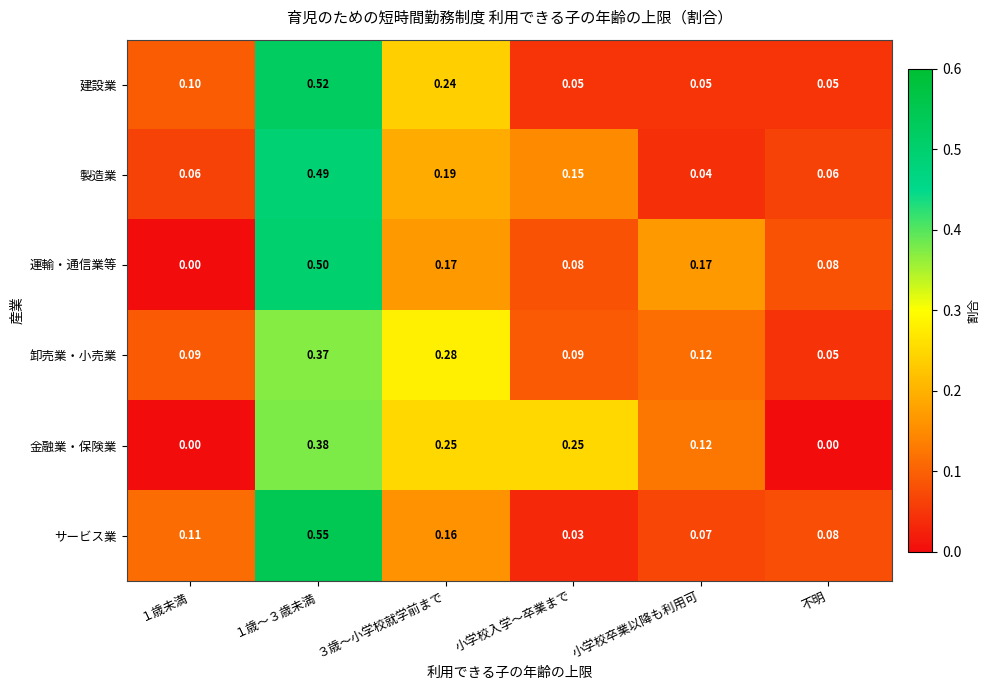

Between ３歳～小学校就学前まで and 不明, which series saw the biggest shift?

金融業・保険業